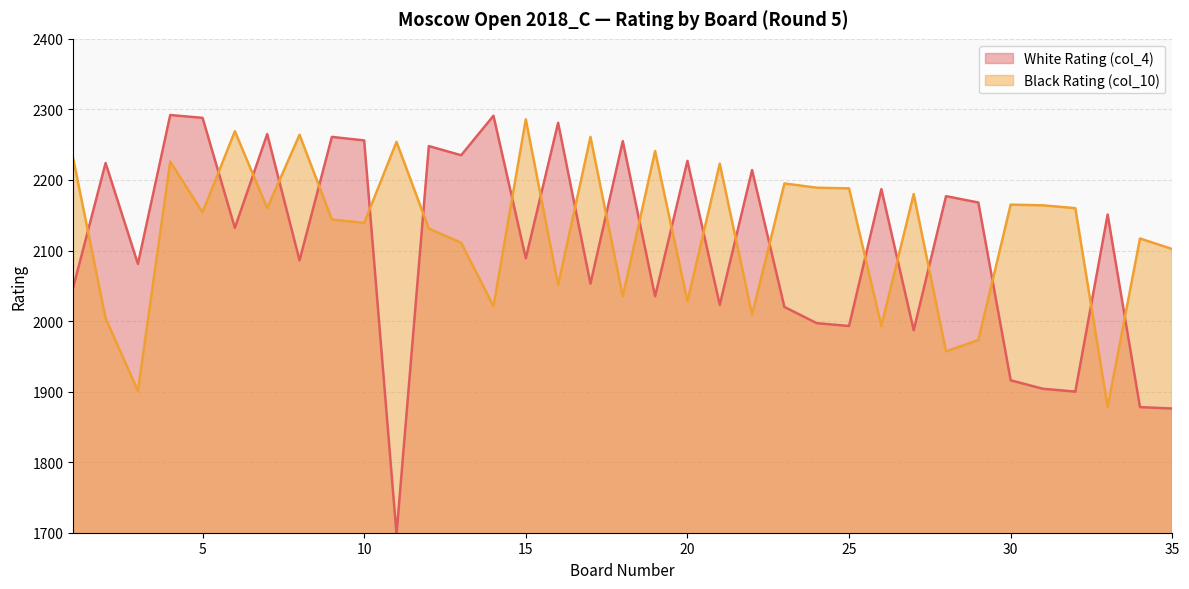

What is the difference between the maximum and second lowest values in the Black Rating (col_10) series?

385